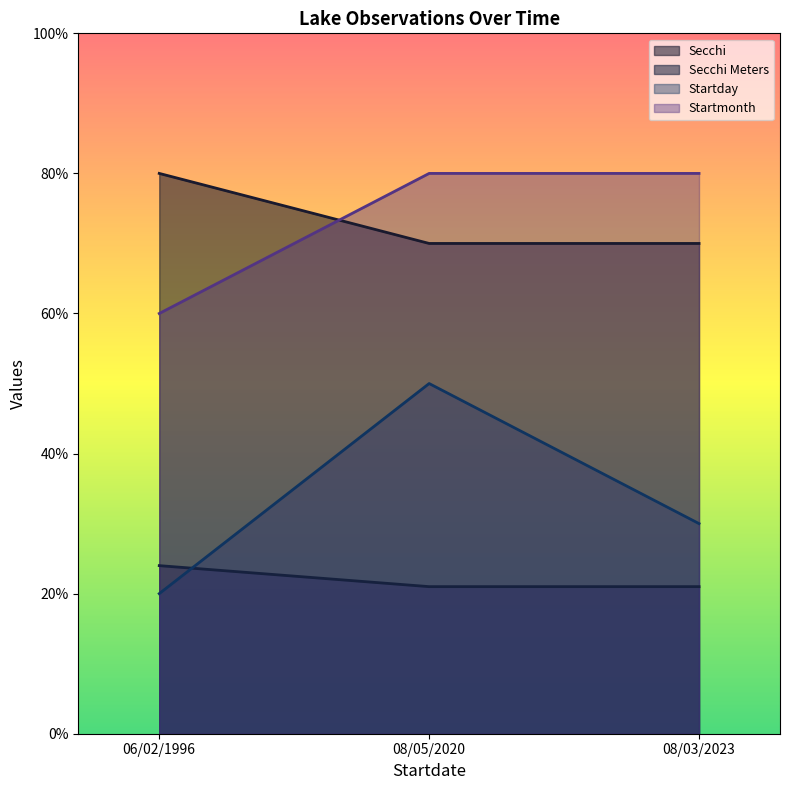

Which series changed the most between 06/02/1996 and 08/05/2020?

Startday